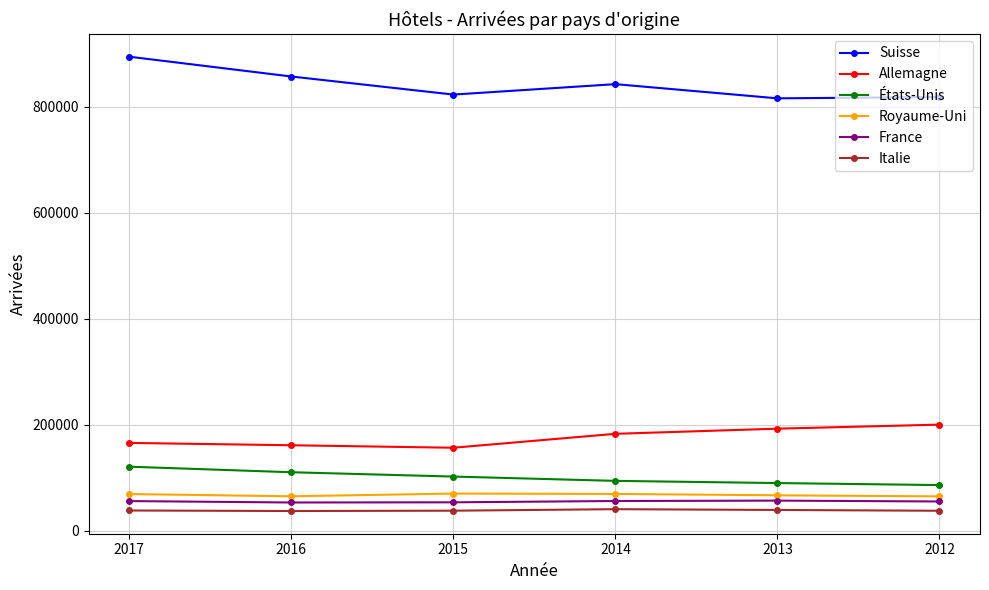

Does the chart have visible grid lines?

Yes